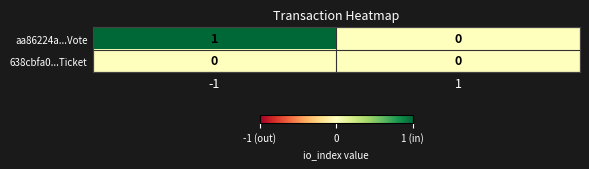

Which series changed the most between -1 and 1?

aa86224a...Vote